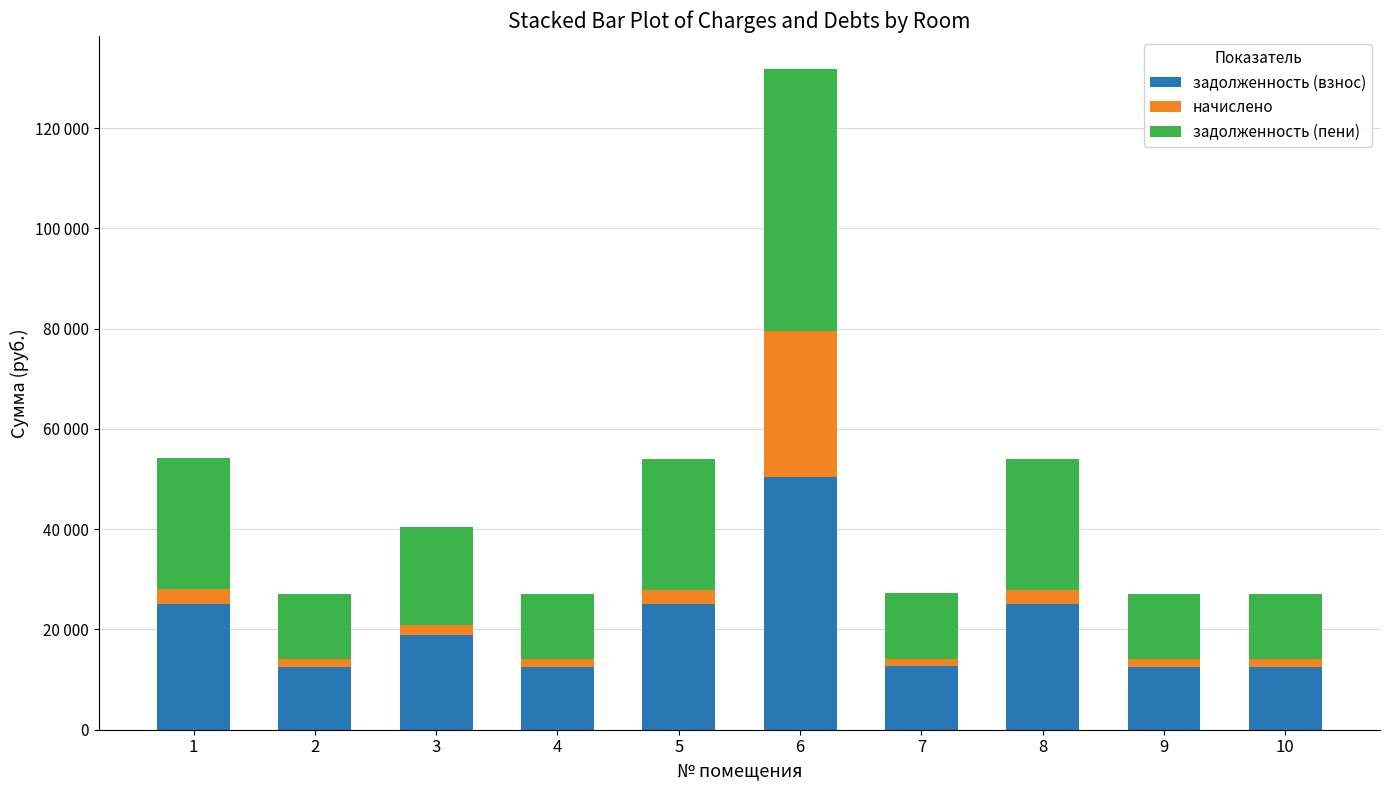

At which label does задолженность (взнос) first exceed 18799?

1